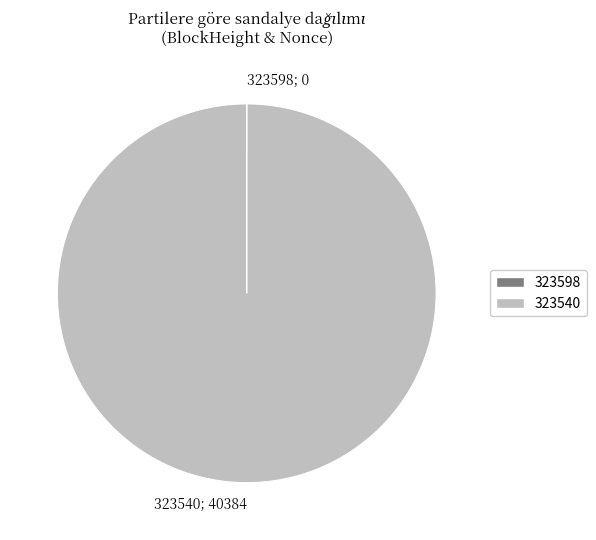

Is 323540 the majority of the pie?

Yes